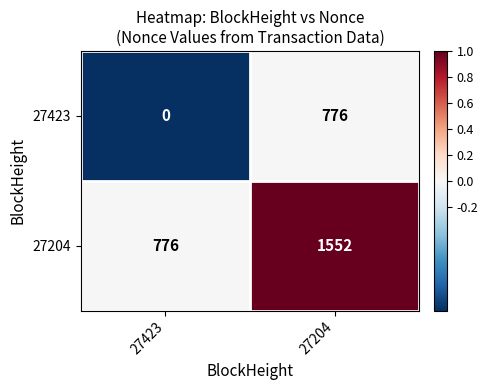

What is the sum of the 27204 values at 27204 and 27423?

2328